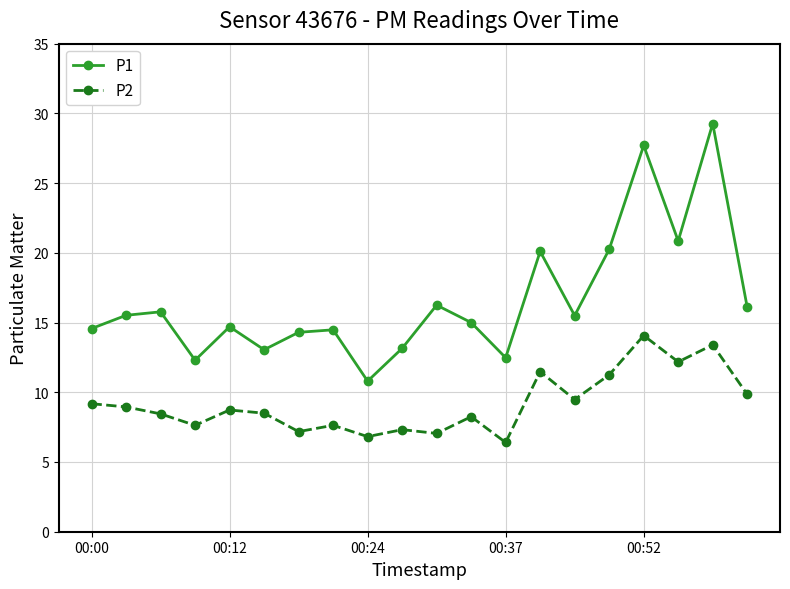

List the series in order of their overall mean, lowest first.

P2, P1